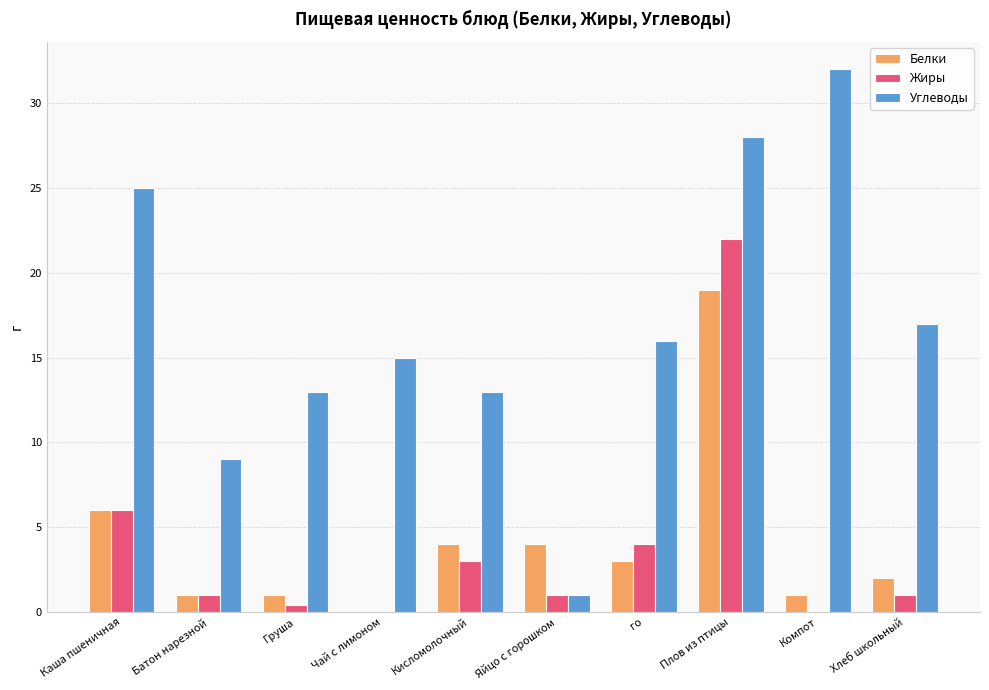

Which label corresponds to the largest value in the chart?

Компот